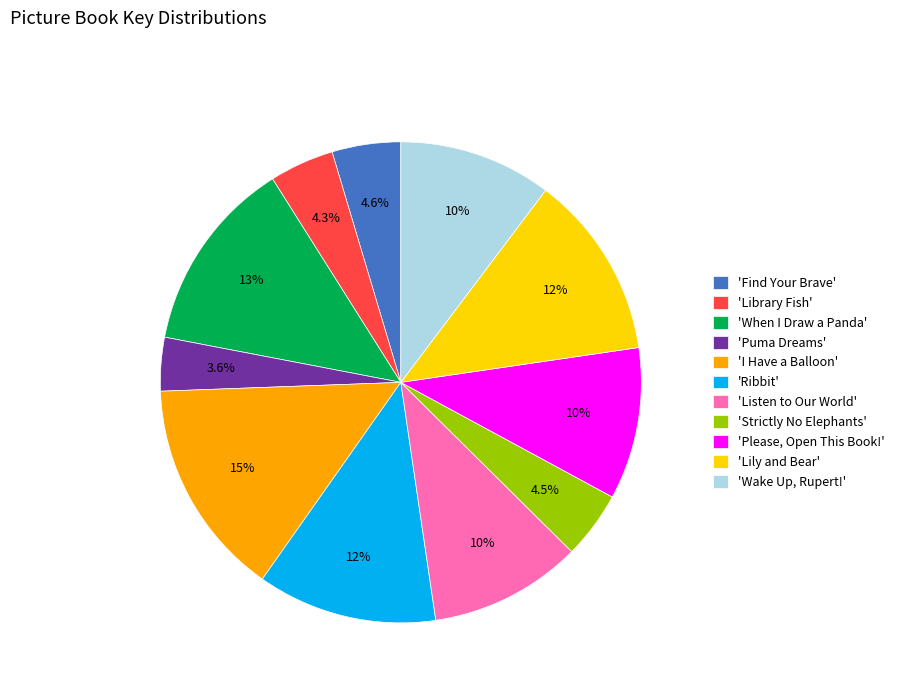

To the nearest percent, what is the average slice percentage?

9%